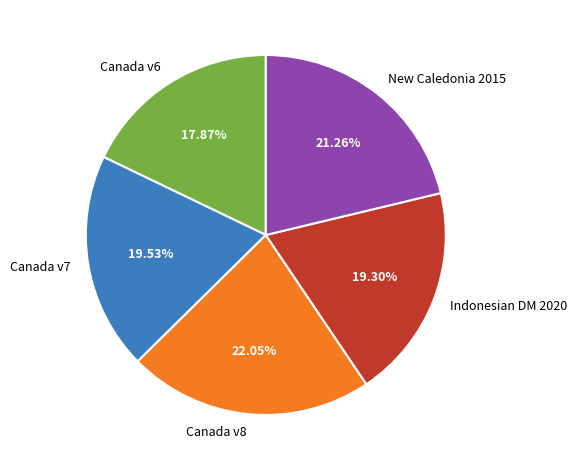

To the nearest percent, what is the difference between the largest and smallest slice percentages?

4%